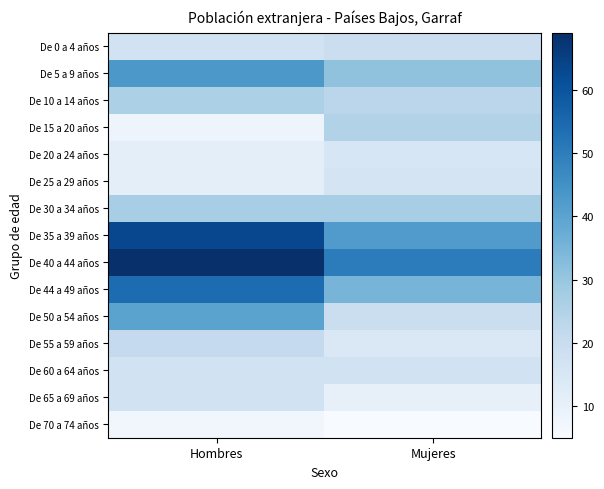

What is the total value across all series at Mujeres?

348